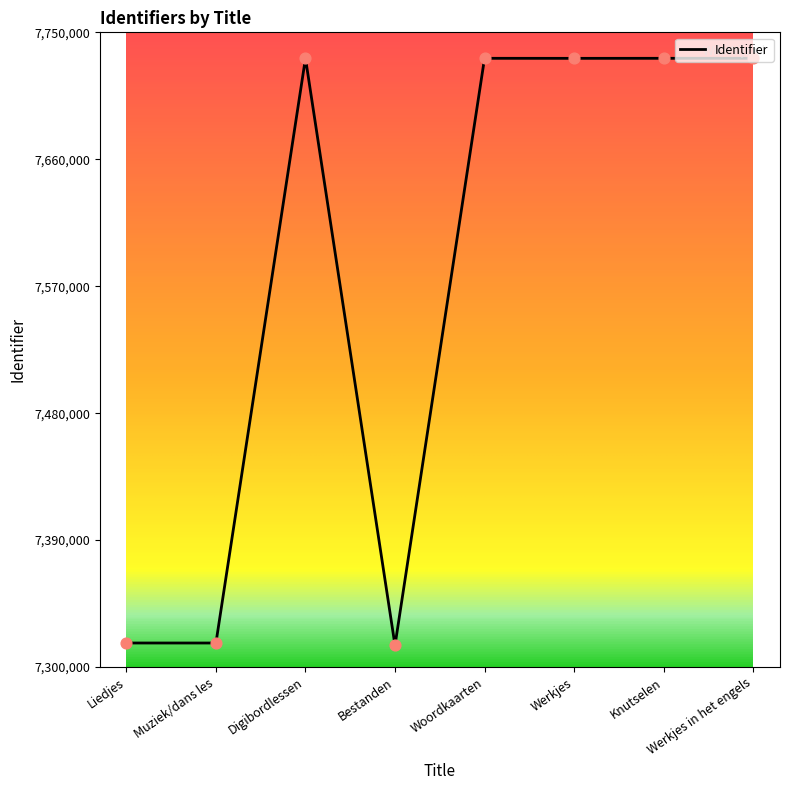

Approximately how many times larger is the value at Werkjes in het engels compared to Knutselen?

1.0